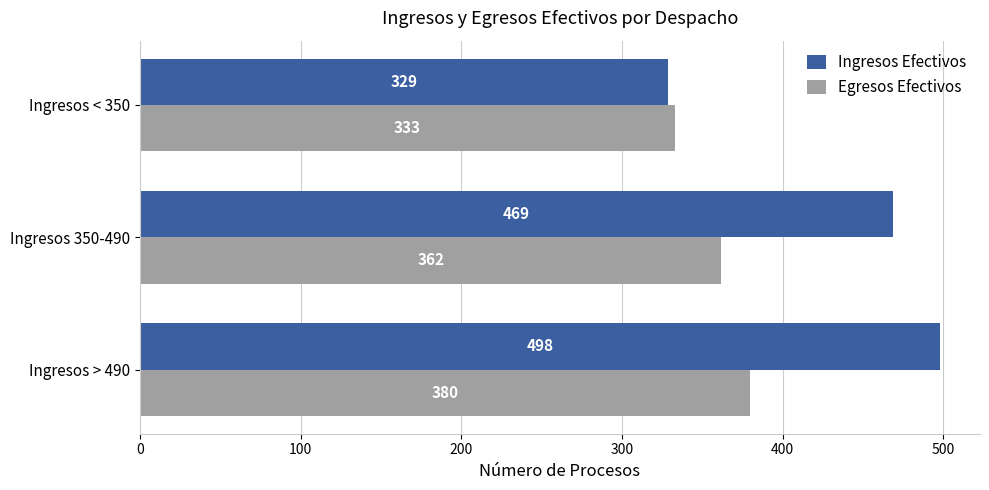

At Ingresos 350-490, list the series in order from largest to smallest.

Ingresos Efectivos, Egresos Efectivos